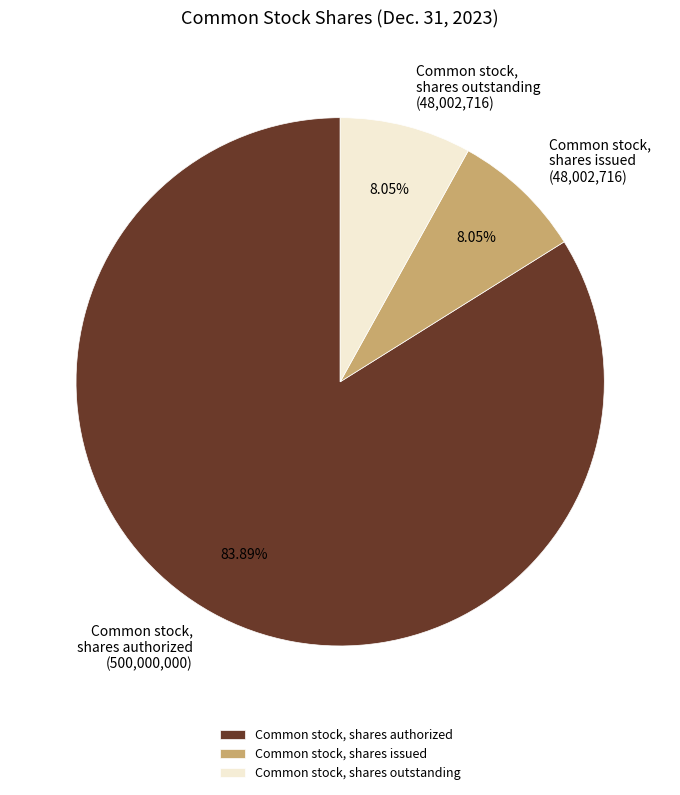

Do Common stock, shares outstanding and Common stock, shares issued together represent more than half of the pie?

No